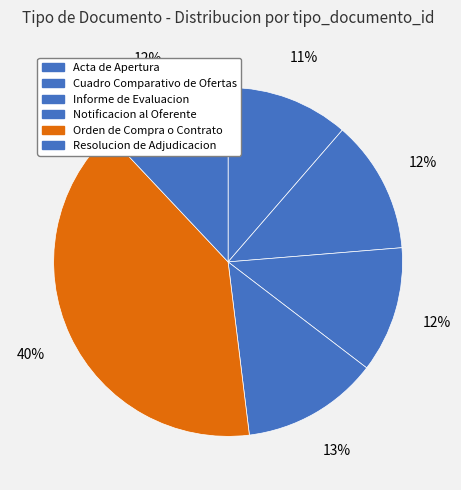

What is the ratio of the value at Orden de Compra o Contrato to the value at Resolucion de Adjudicacion?

3.3